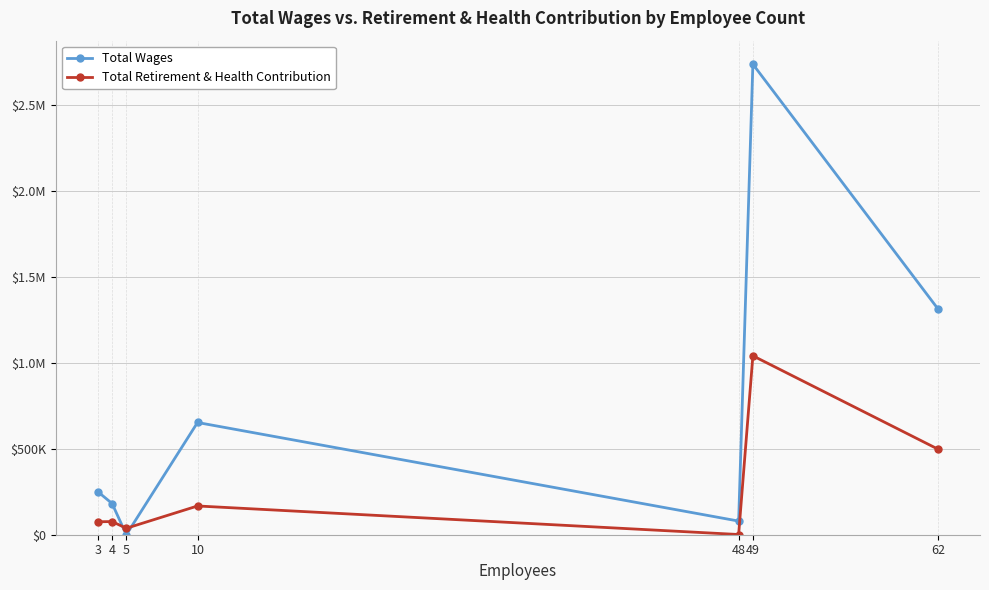

What are all the series names shown in the legend?

Total Wages, Total Retirement & Health Contribution